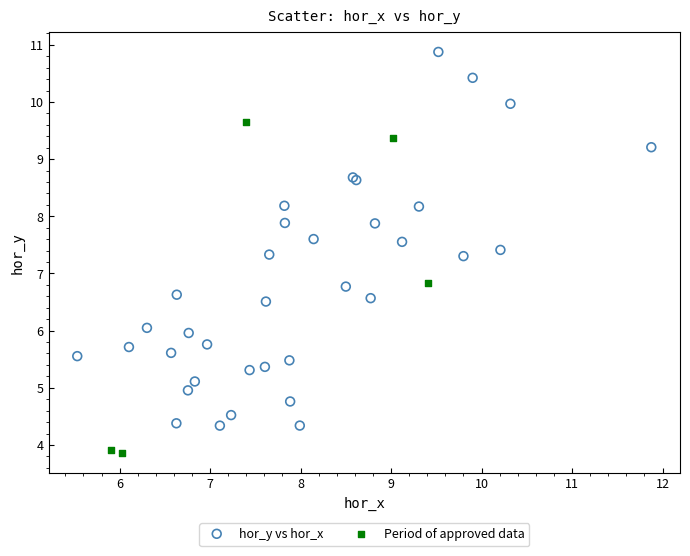

Which series has the largest Y range (max minus min)?

hor_y vs hor_x